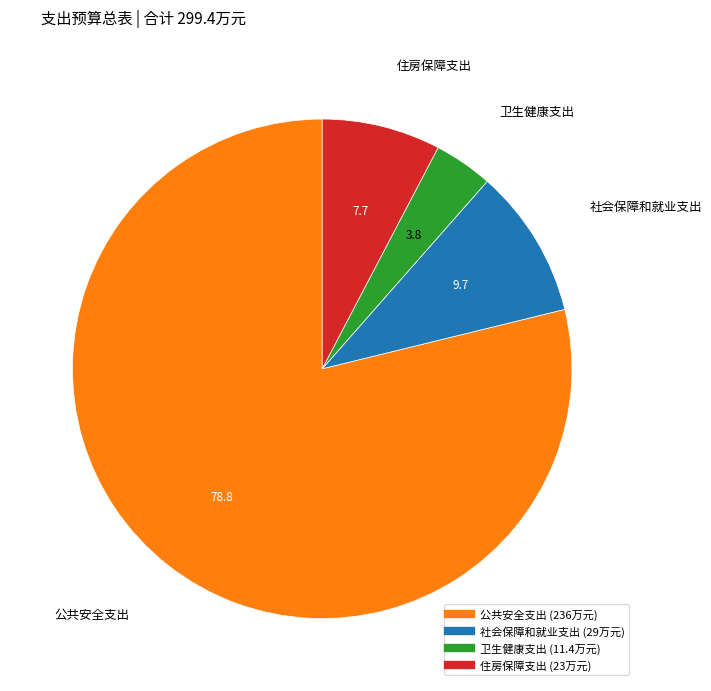

Does 卫生健康支出 account for over 50% of the chart?

No